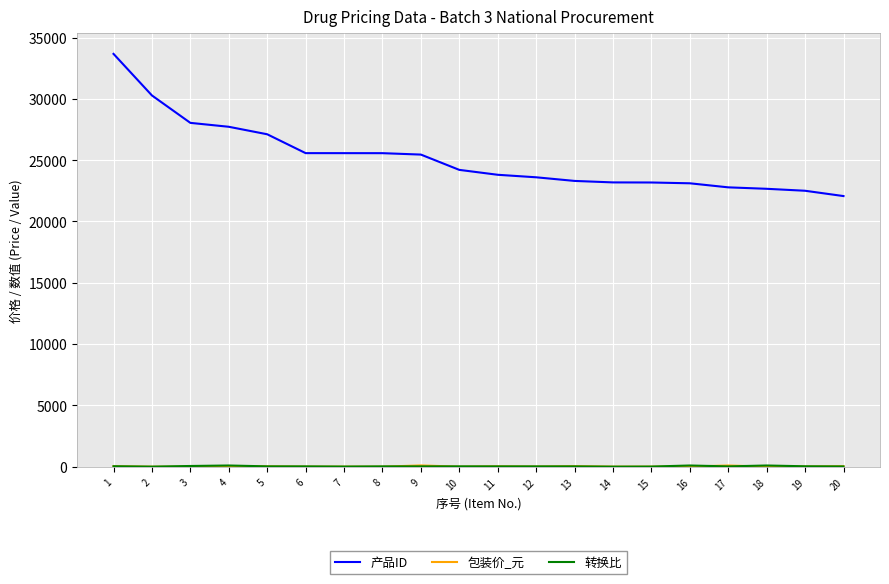

Which series changed the most between 2 and 19?

产品ID